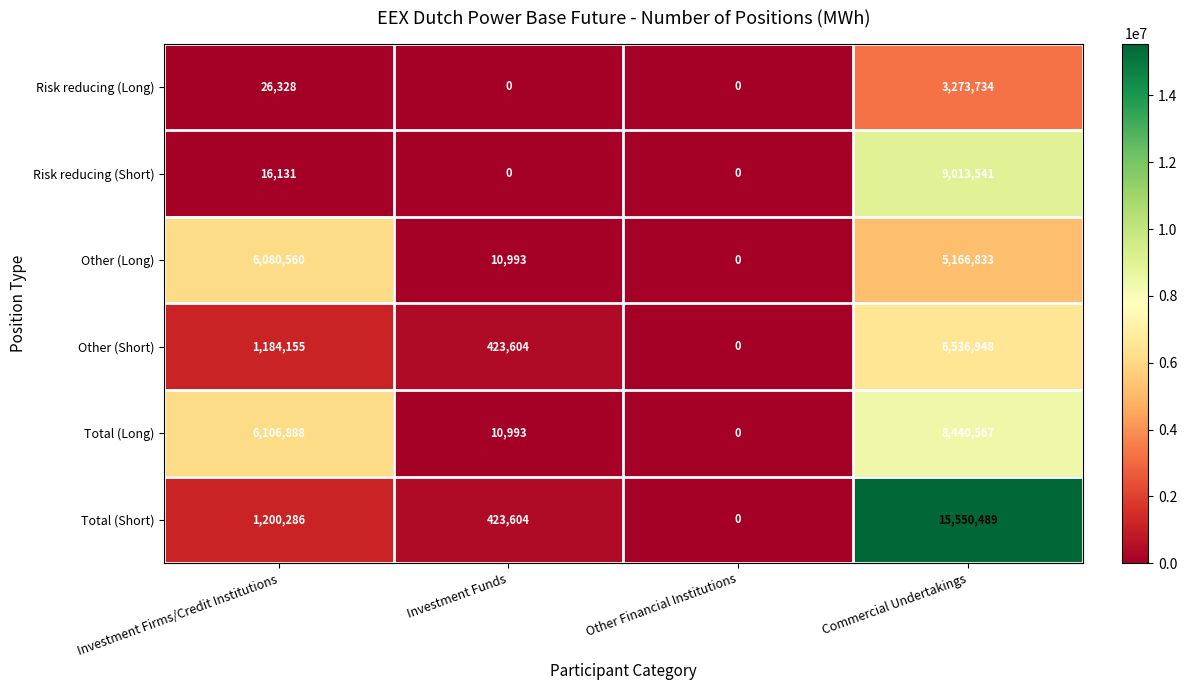

Reading right to left, transcribe all the data shown in this chart.

Risk reducing (Long): 3273734	0	0	26328
Risk reducing (Short): 9013541	0	0	16131
Other (Long): 5166833	0	10993	6080560
Other (Short): 6536948	0	423604	1184155
Total (Long): 8440567	0	10993	6106888
Total (Short): 15550489	0	423604	1200286